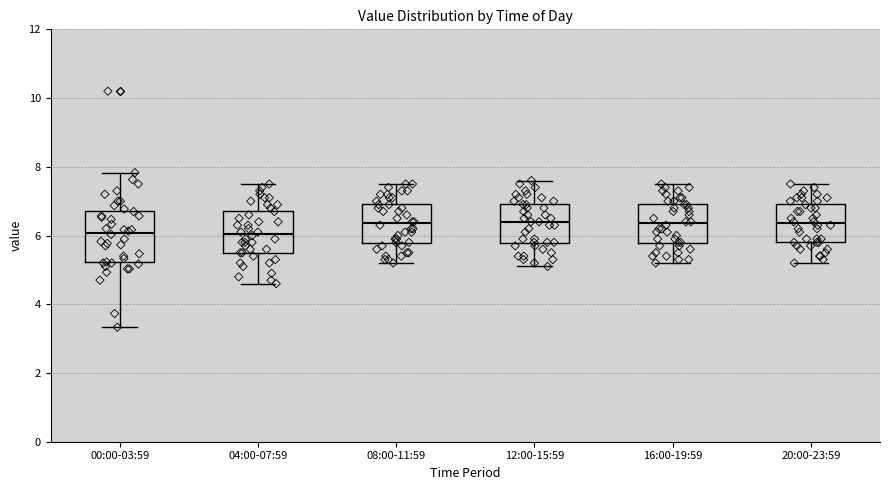

Comparing the boxes themselves (not the whiskers), which one is the tallest?

00:00-03:59